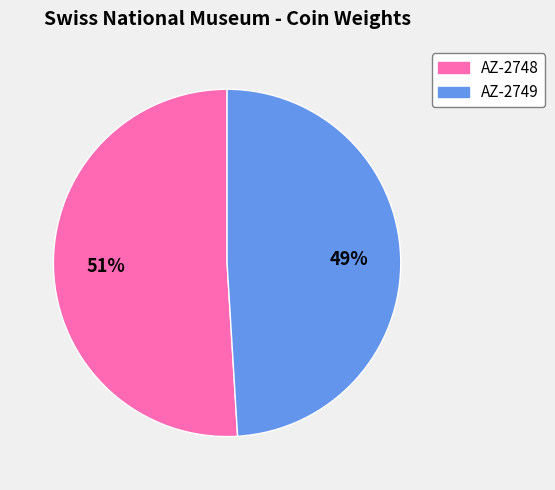

Approximately how many times larger is the value at AZ-2748 compared to AZ-2749?

1.0